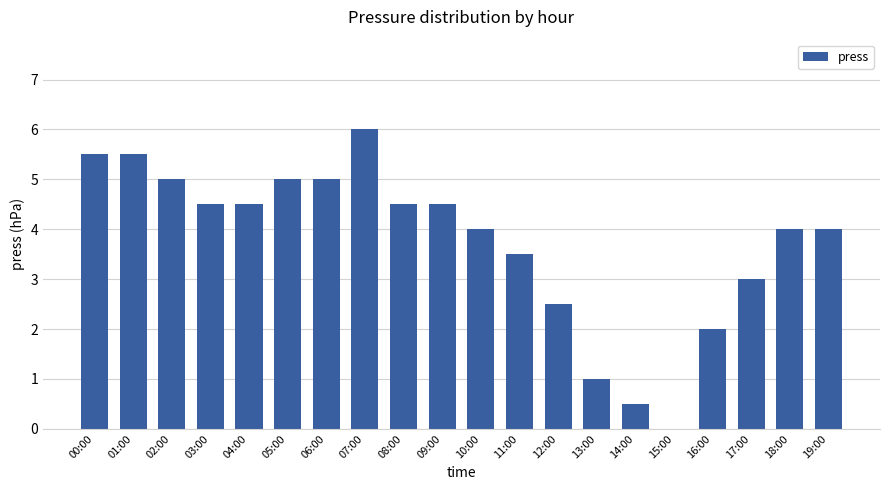

How many values are above zero?

19